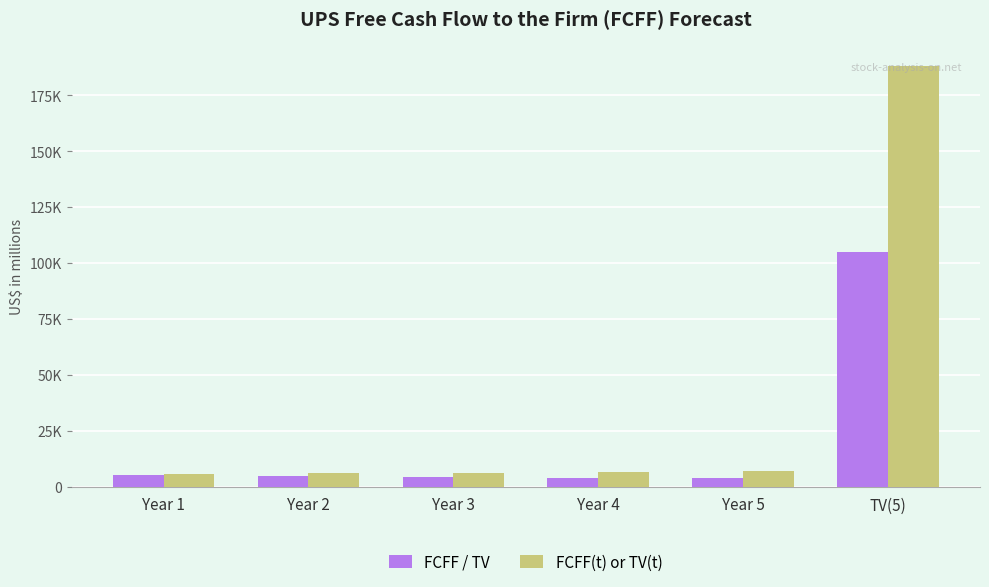

Reading right to left, list all the values displayed in this chart.

FCFF / TV: TV(5)=105074	Year 5=4090	Year 4=4249	Year 3=4482	Year 2=4799	Year 1=5220
FCFF(t) or TV(t): TV(5)=188273	Year 5=7329	Year 4=6776	Year 3=6359	Year 2=6061	Year 1=5866